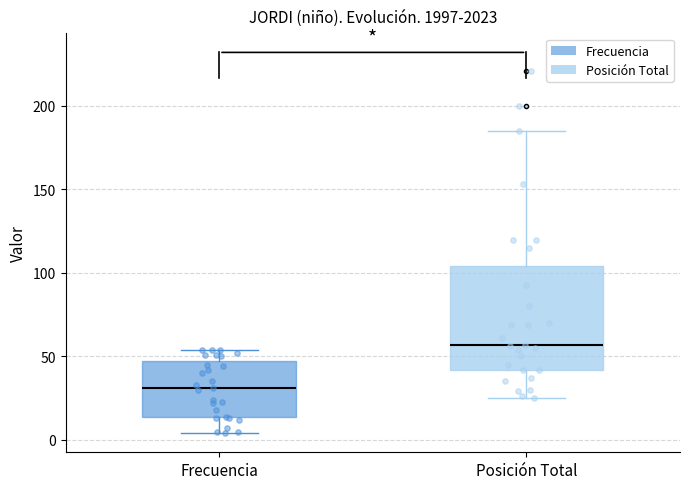

Which box has the highest median line?

Posición Total